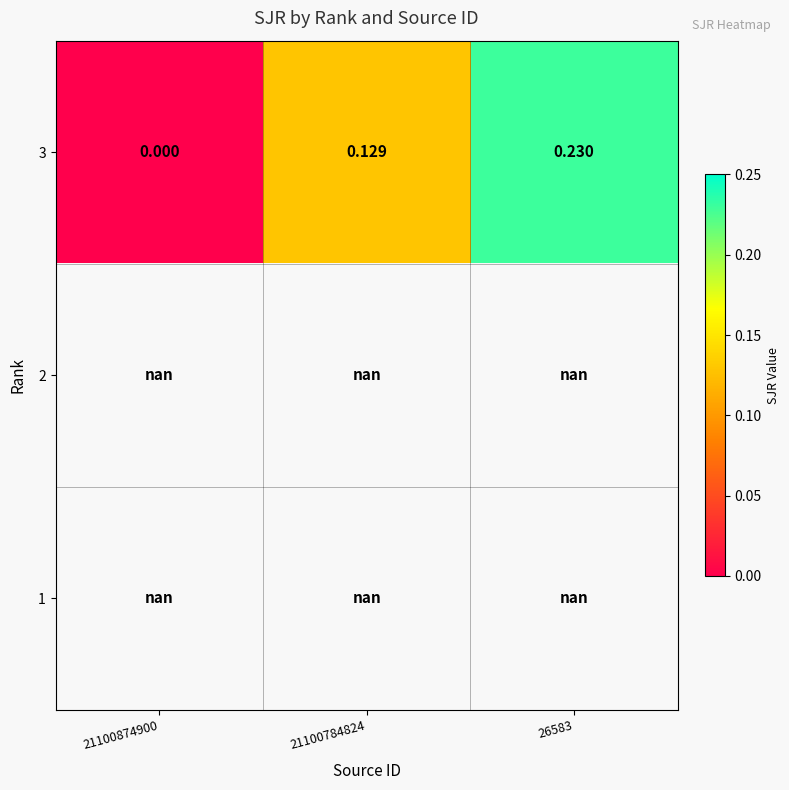

How many categories are shown in the chart?

3